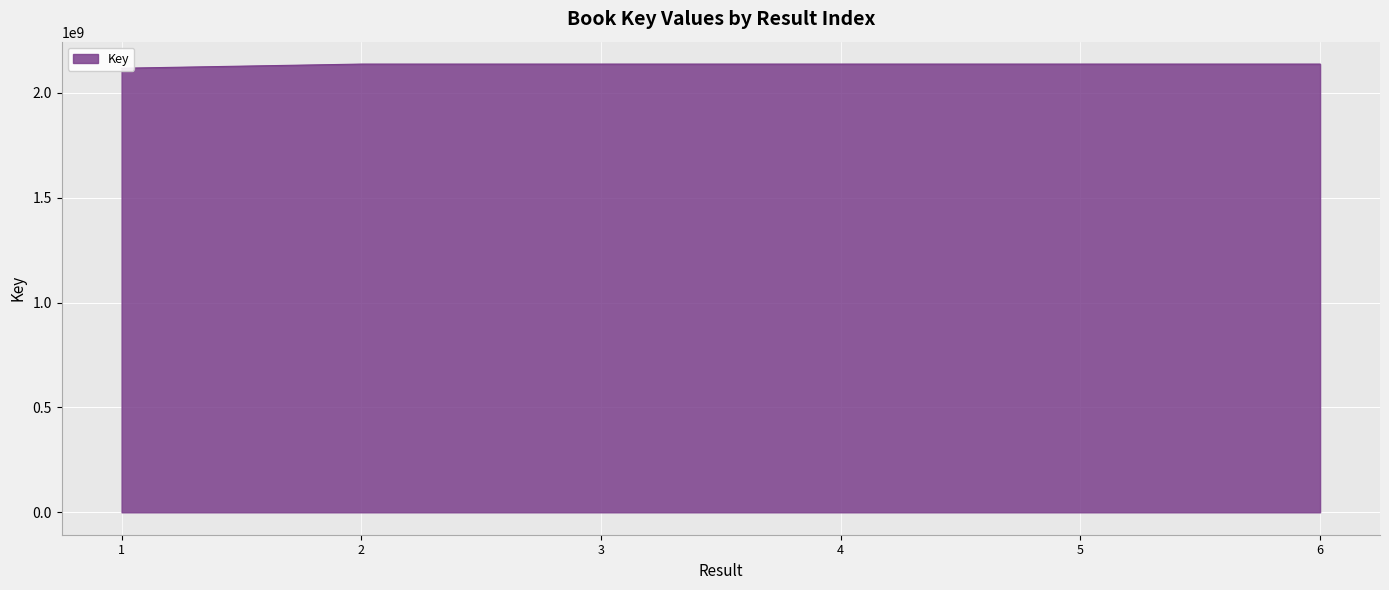

How many values exceed 2137683047?

2